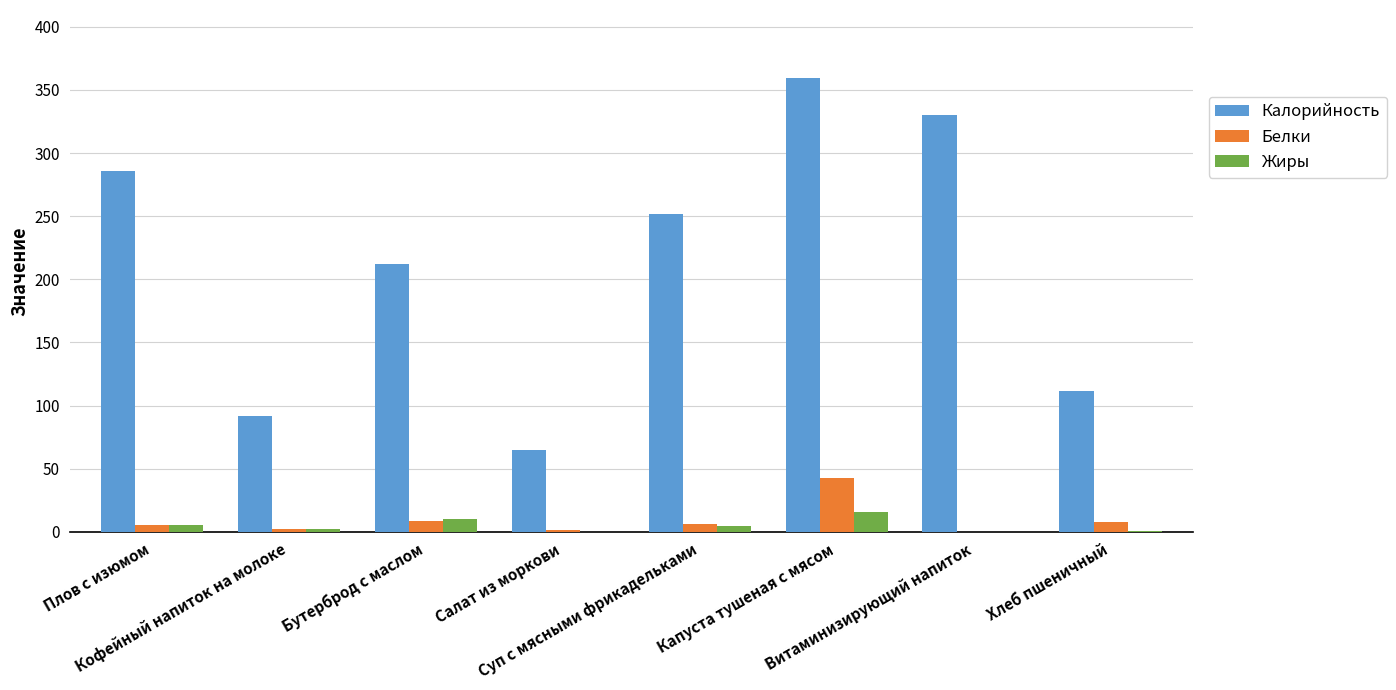

What is the total value across all series at Бутерброд с маслом?

230.6